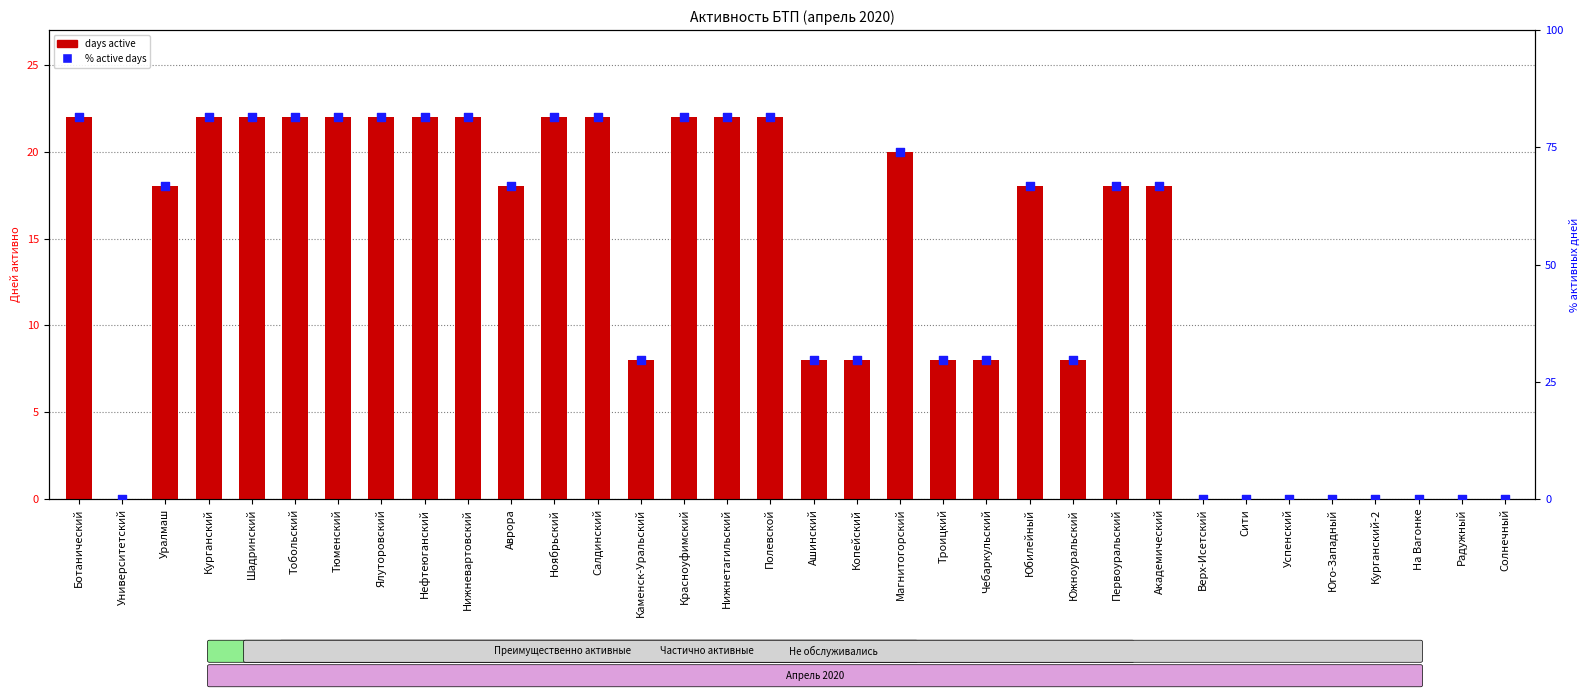

At how many categories does at least one series exceed 57?

19